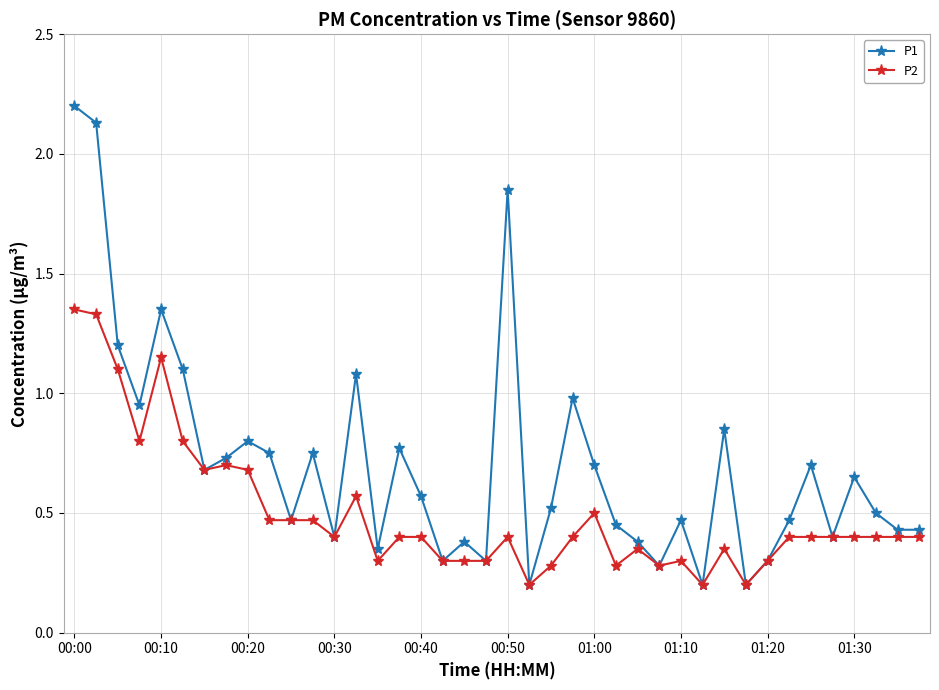

List the series in order of their peak value, lowest first.

P2, P1